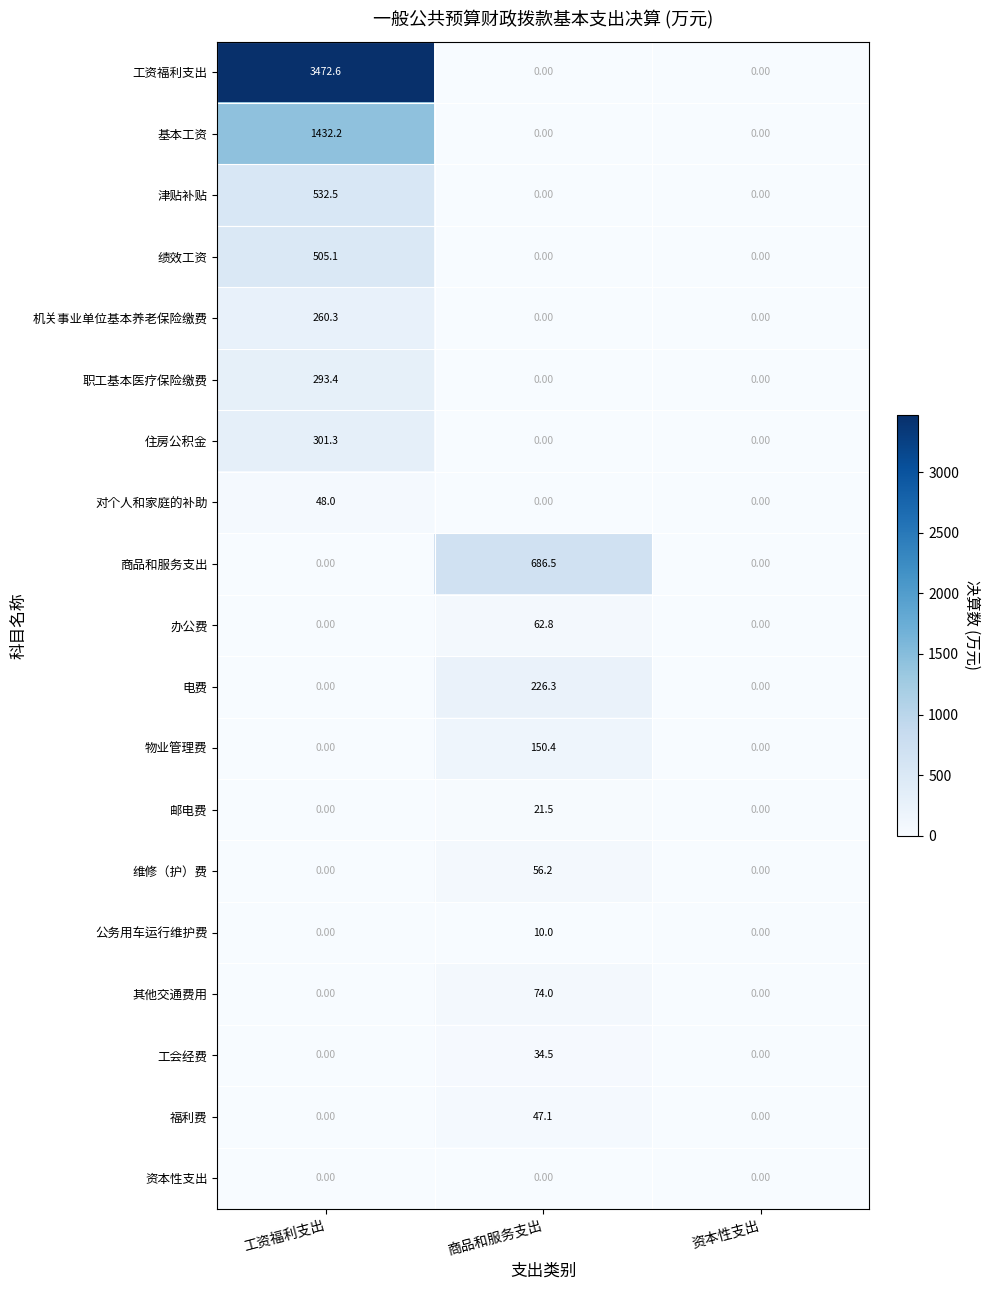

What is the average value of the 基本工资 series?

477.4